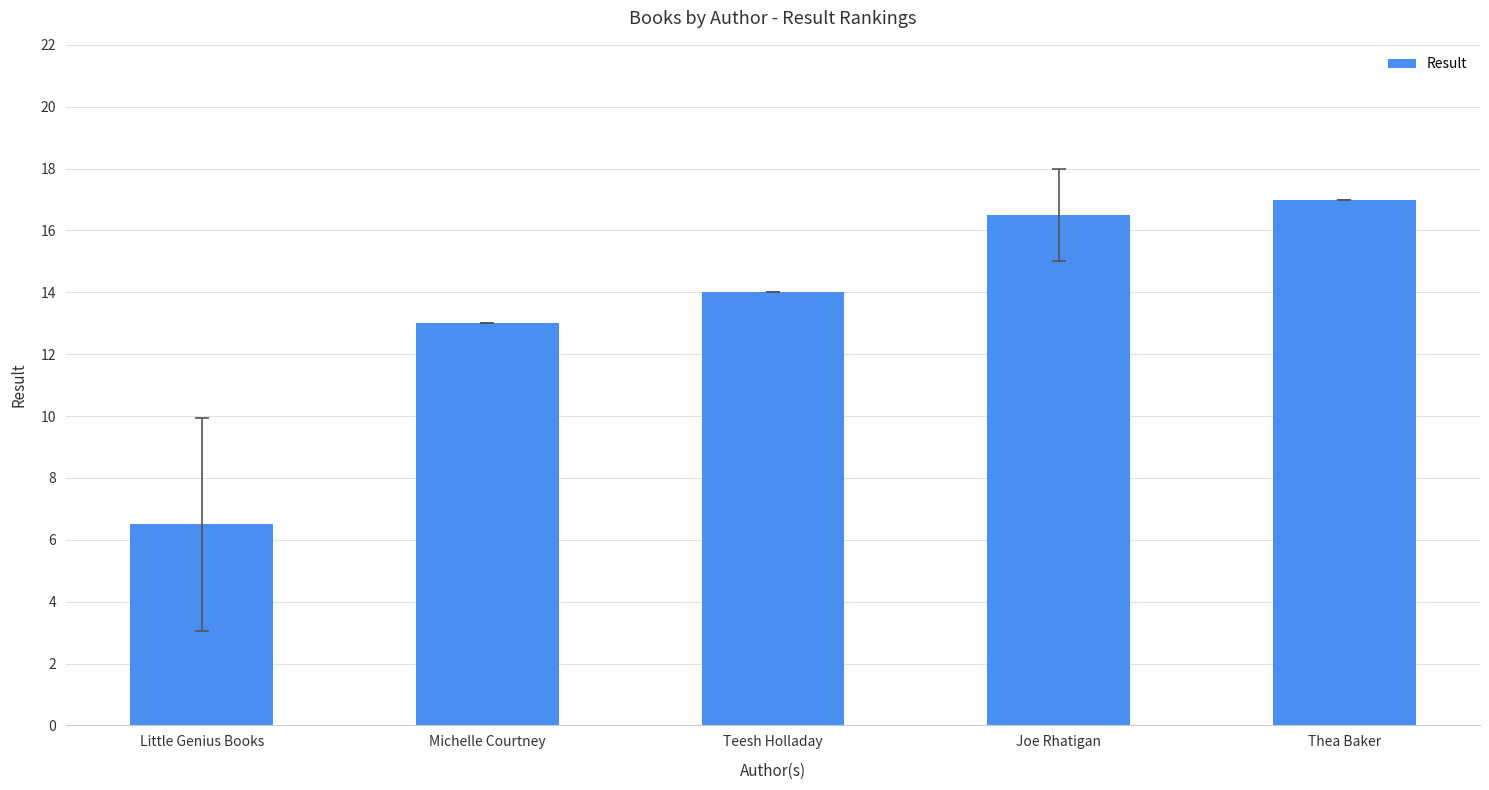

What is the smallest value displayed?

6.5